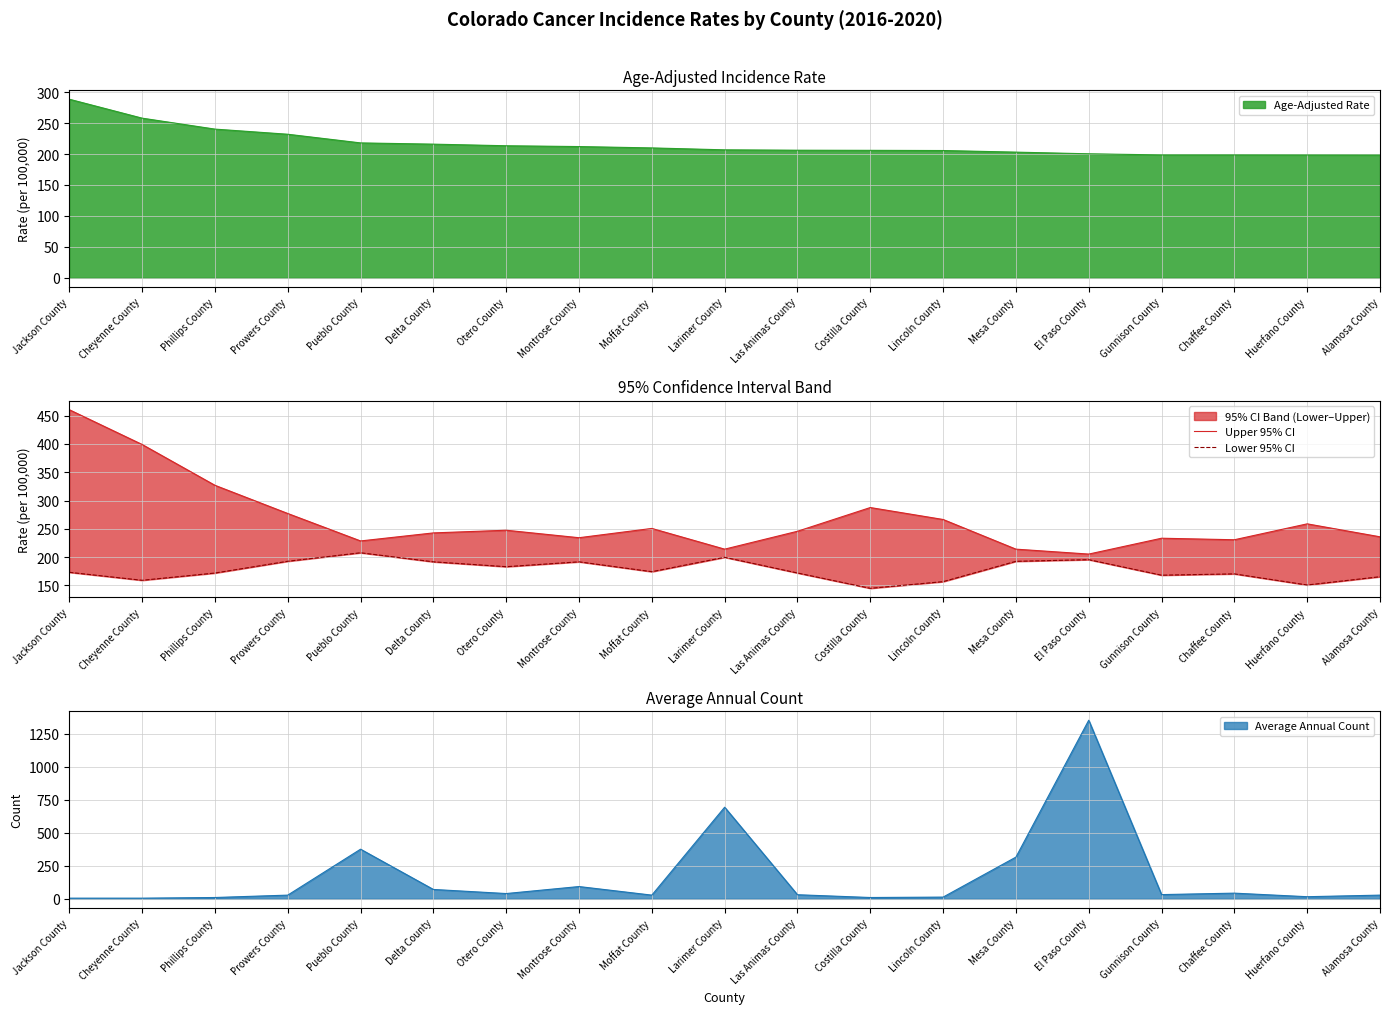

What position from the left is Otero County?

7